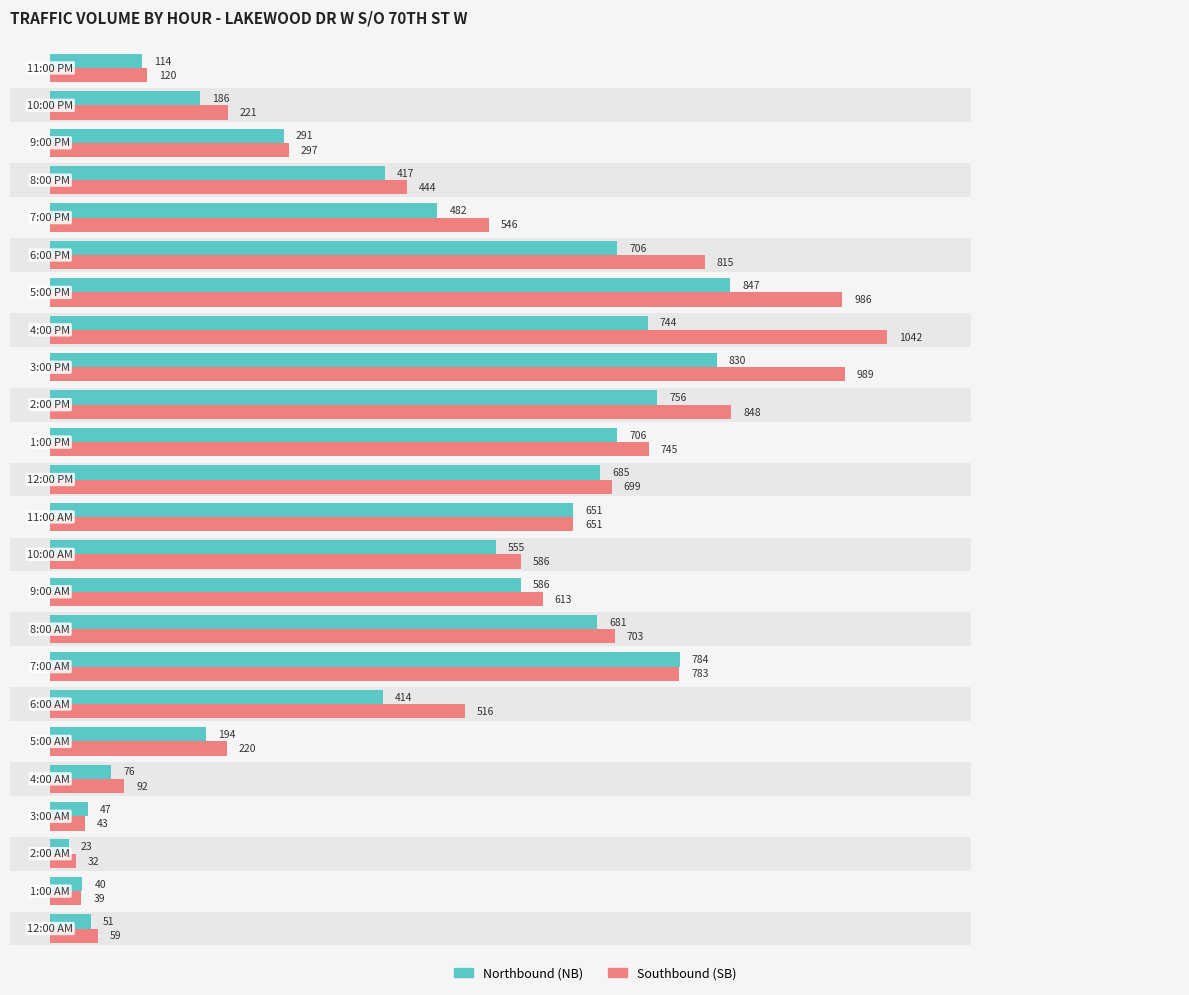

Which series has the widest spread of values?

Southbound (SB)